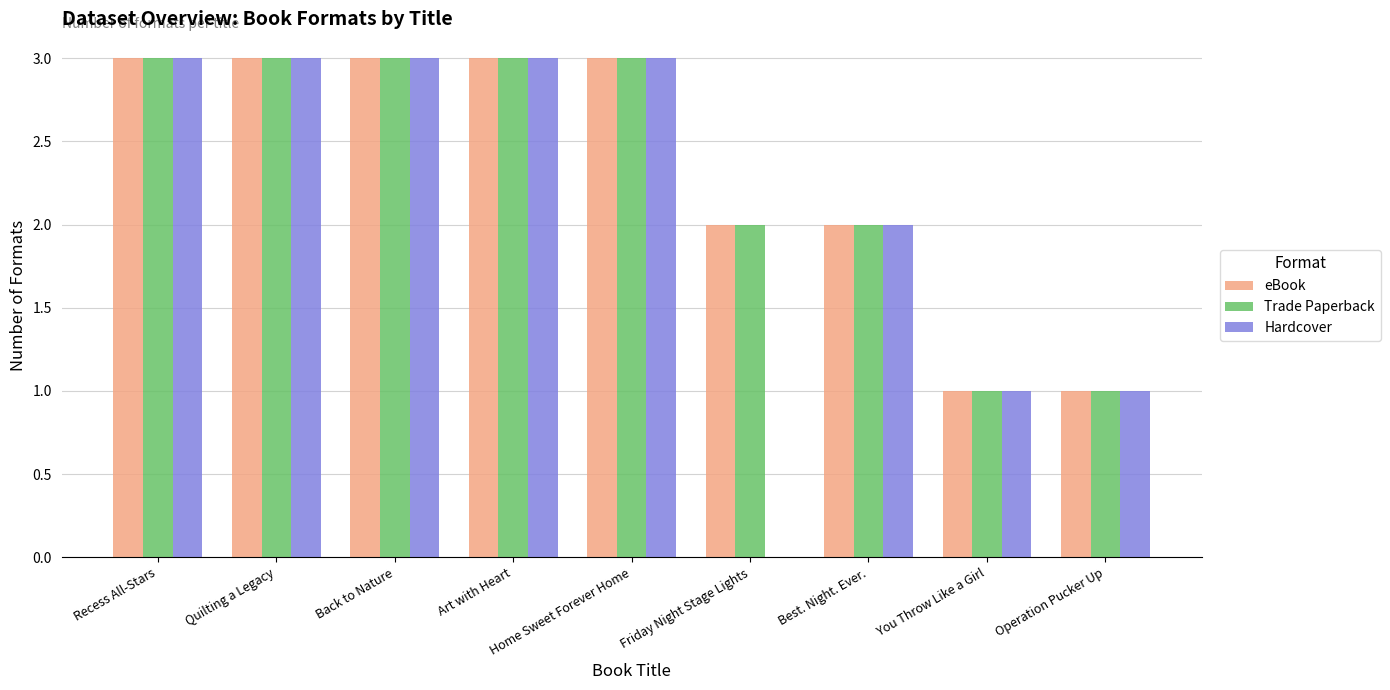

What is the sum of all eBook values?

21